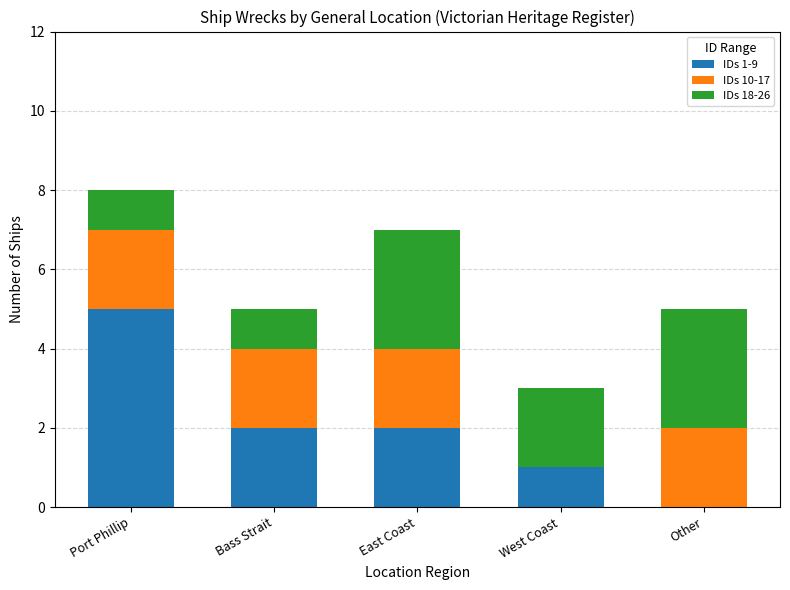

Is it true that IDs 1-9 equals 0 at West Coast?

False